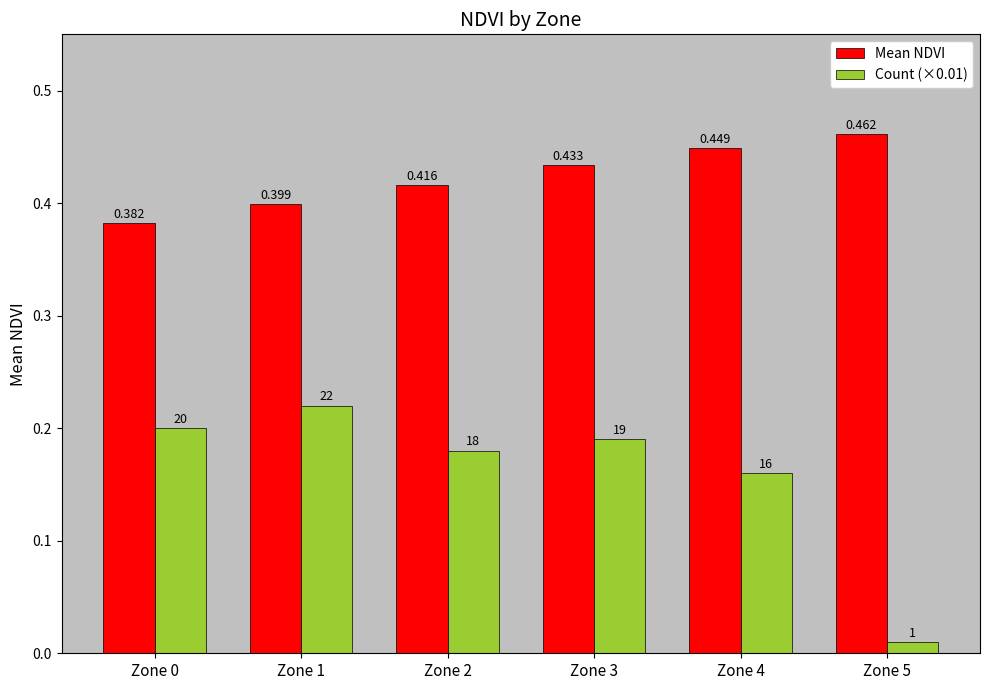

Is the value of Mean NDVI at Zone 4 greater than the value of Count (×0.01) at Zone 2?

Yes